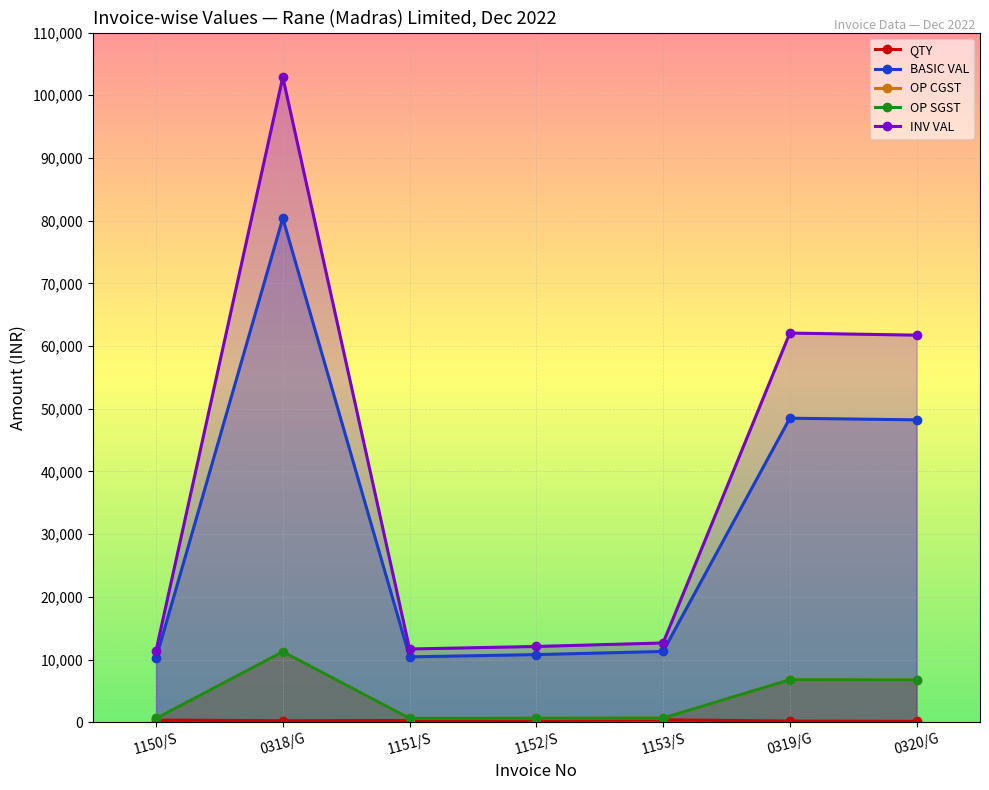

How many interior local valleys does the OP SGST series have?

1